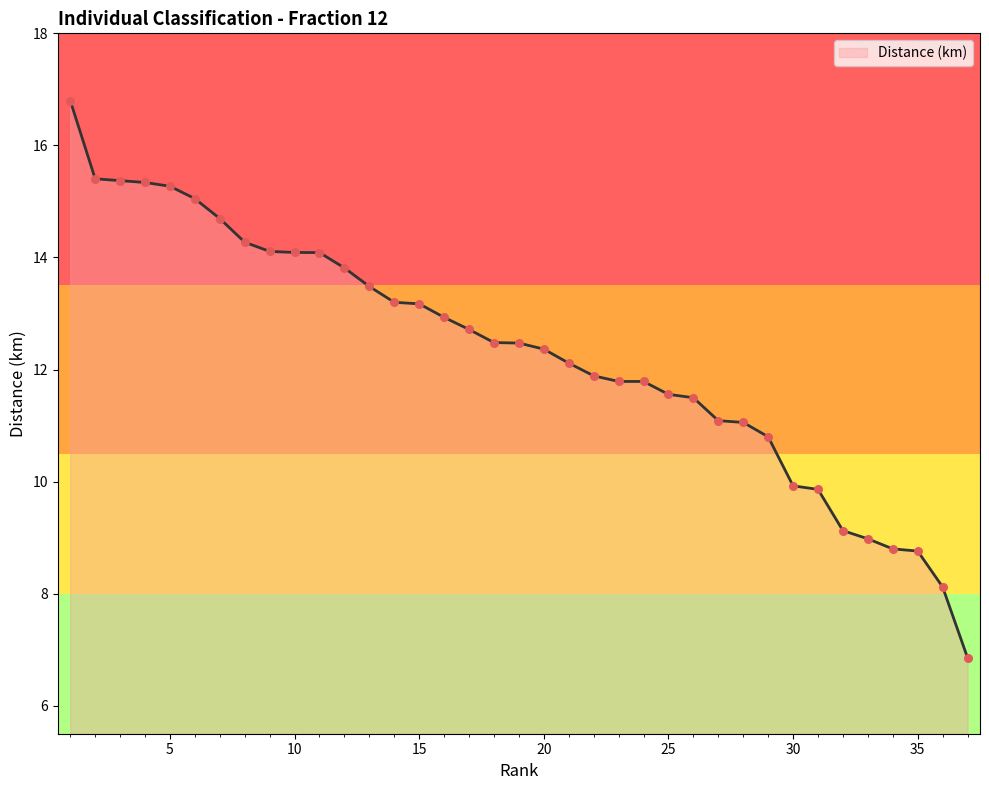

What is the greatest value displayed?

16.8